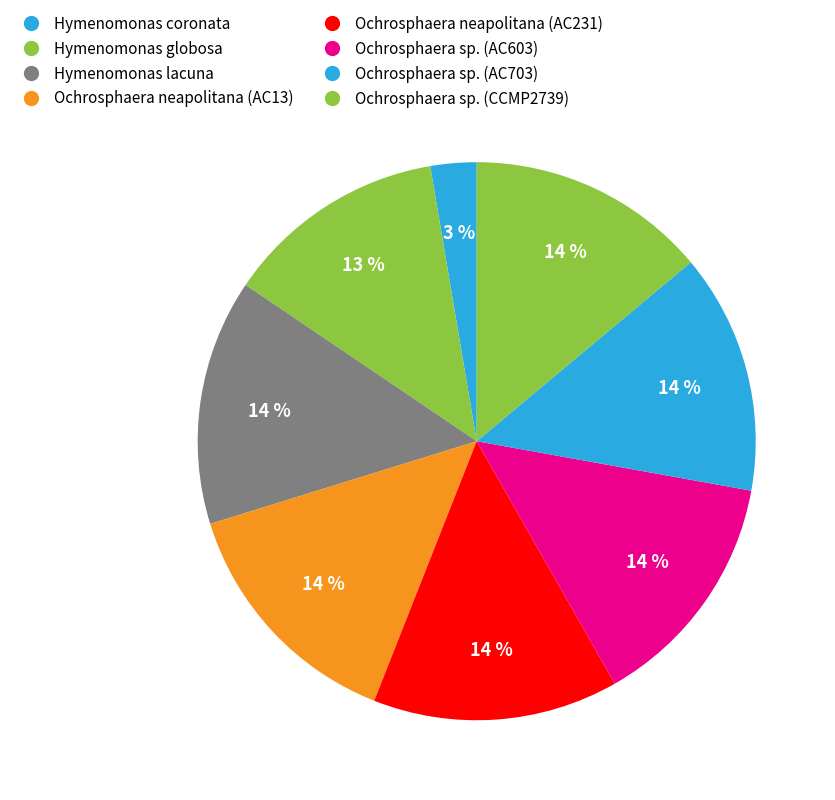

To the nearest percent, what is the average slice percentage?

12%